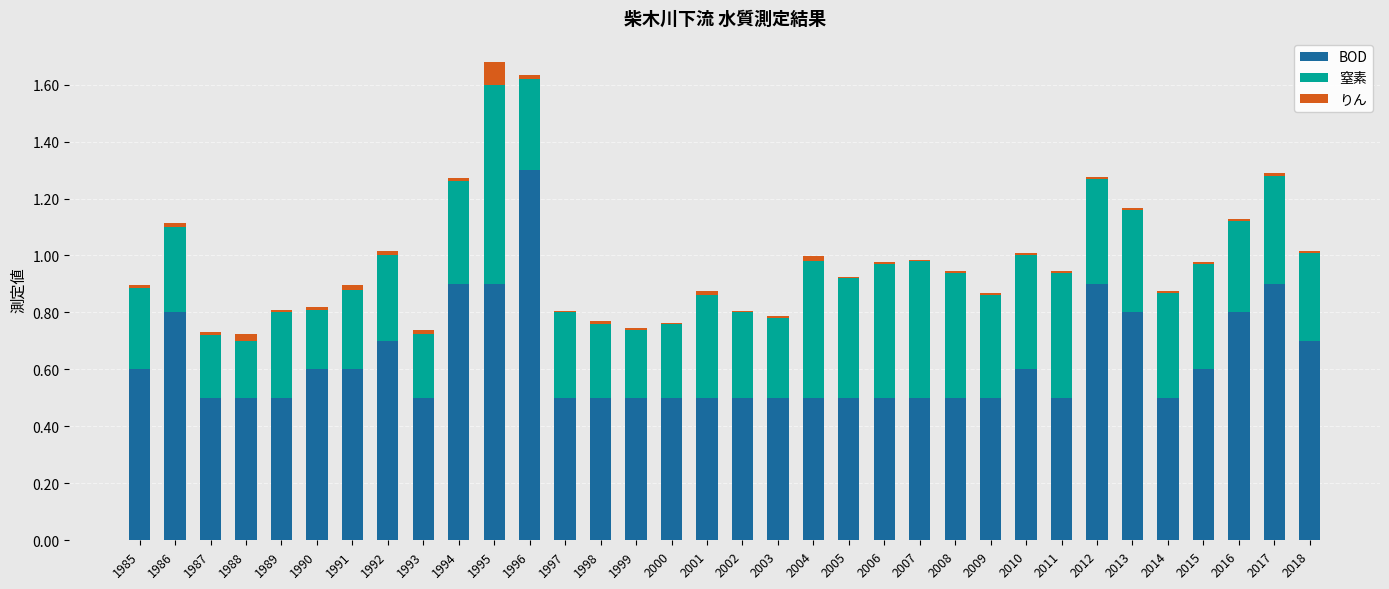

At which label does BOD reach its peak?

1996